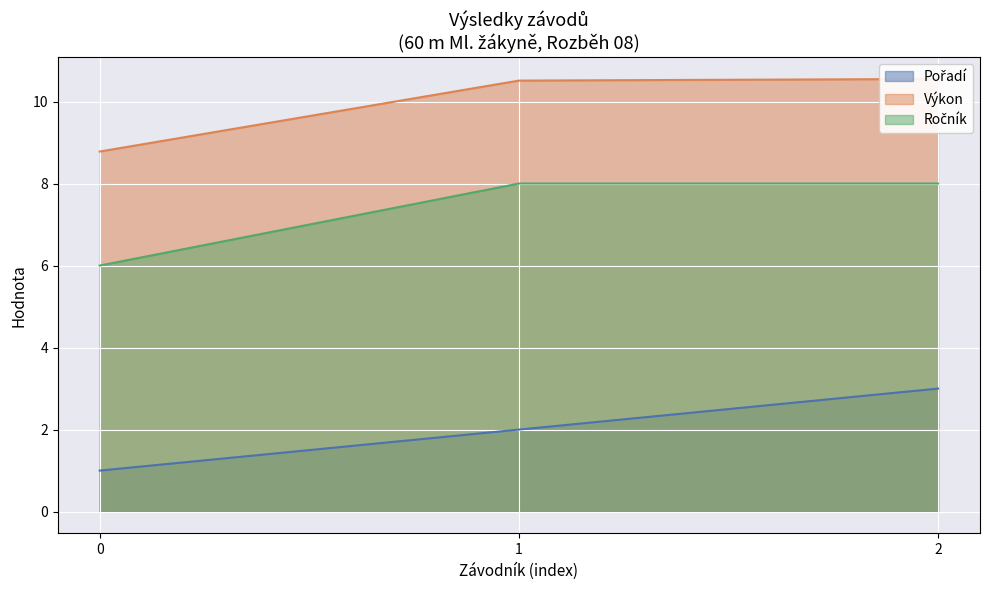

At which label does Pořadí first exceed 2?

2